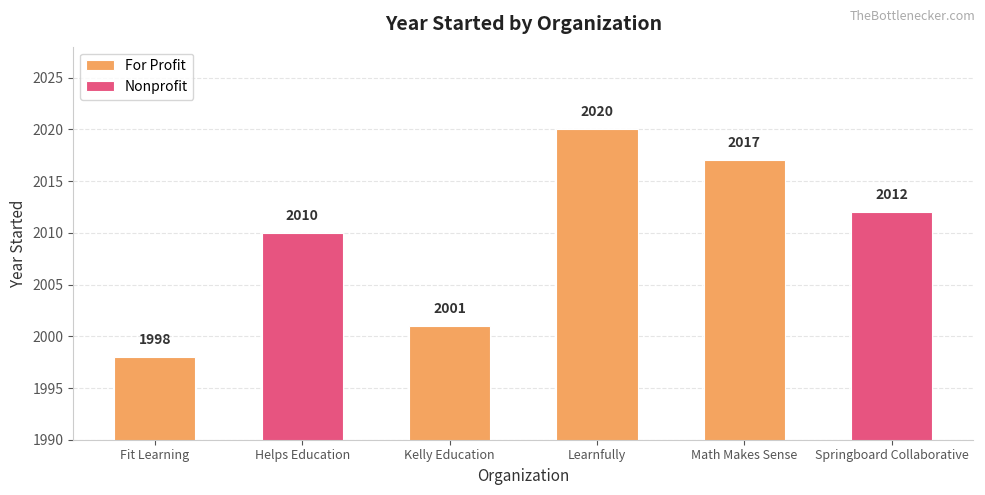

List the labels in order of value, largest first.

Learnfully, Math Makes Sense, Springboard Collaborative, Helps Education, Kelly Education, Fit Learning